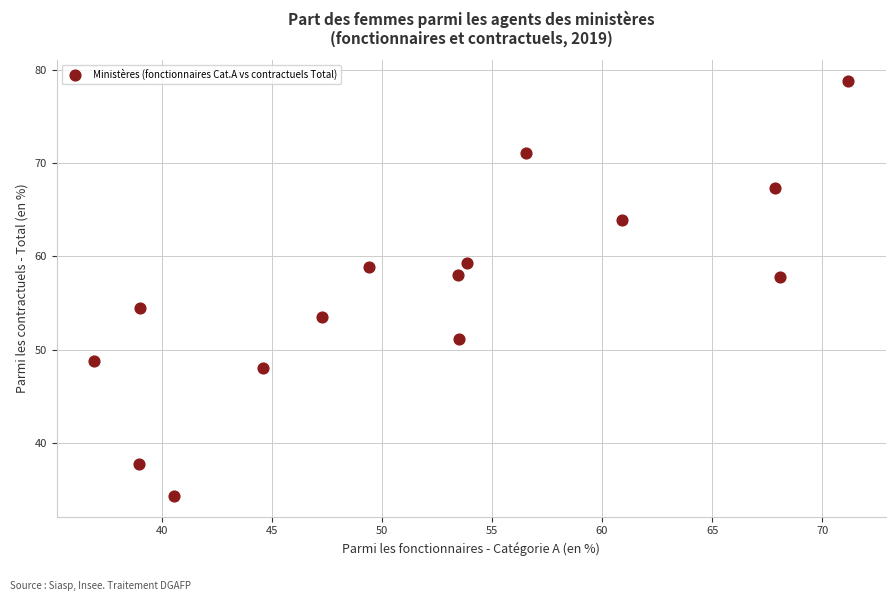

What is the range of X values (max minus min)?

34.2